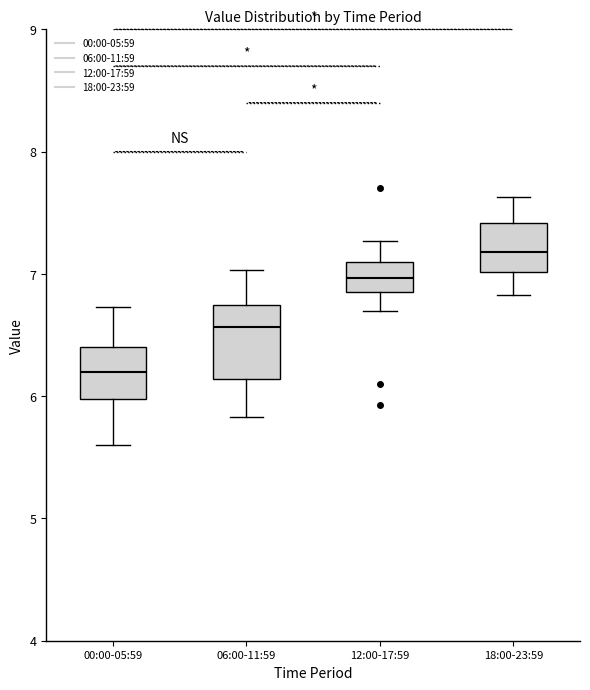

Reading left to right, read every box against the y-axis: the position of its median line, the range the box covers, and the ends of its whiskers. The values are not printed on the chart, so give them approximately, as read against the axis.

00:00-05:59: median 6.2, box 6.0 to 6.4, whiskers 5.6 to 6.7
06:00-11:59: median 6.6, box 6.1 to 6.7, whiskers 5.8 to 7.0
12:00-17:59: median 7.0, box 6.9 to 7.1, whiskers 6.7 to 7.3
18:00-23:59: median 7.2, box 7.0 to 7.4, whiskers 6.8 to 7.6